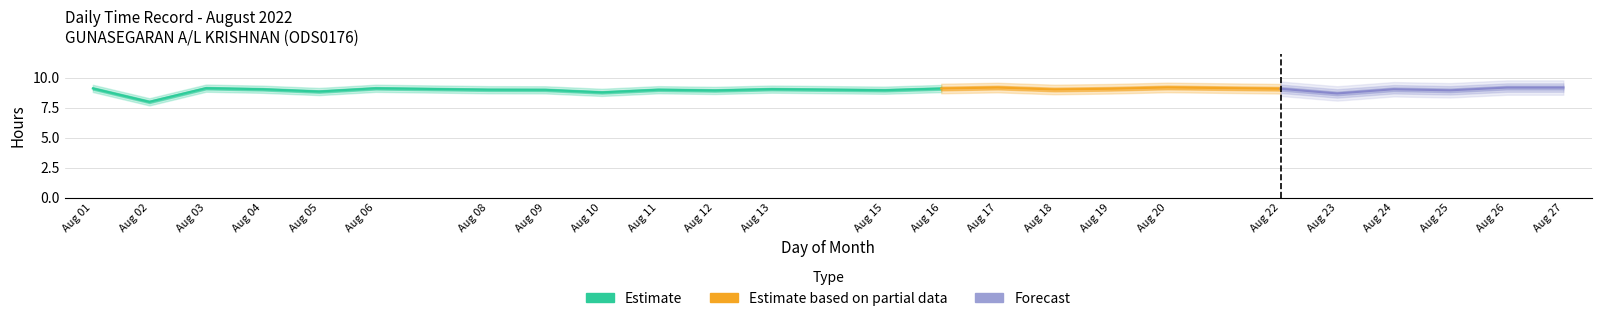

What is the value of the Low (hours) point at the 15th from the left?

9.2